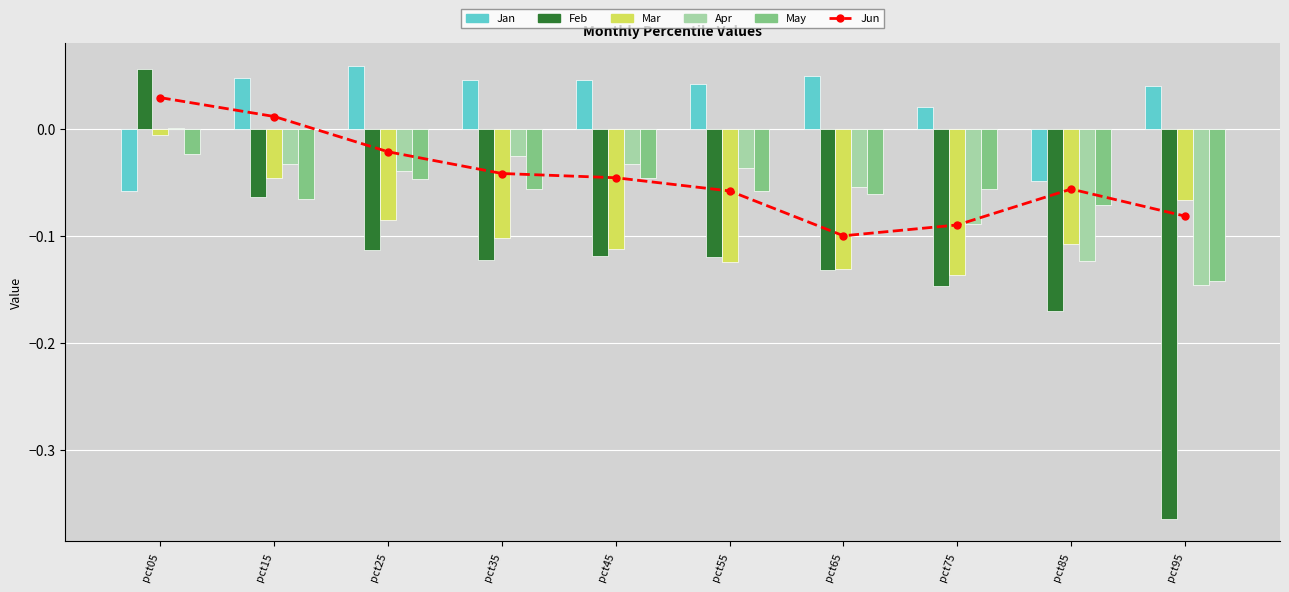

Where is Apr nearest to the value 0?

pct05